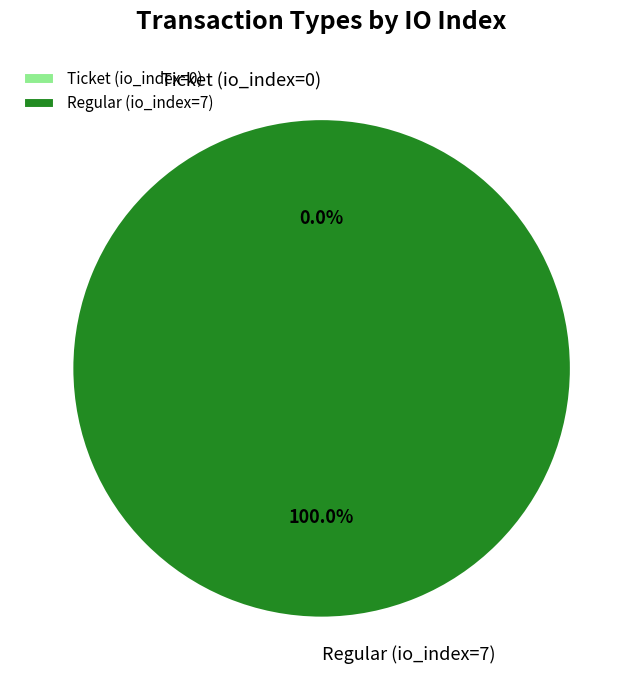

Is Regular (io_index=7) the majority of the pie?

Yes